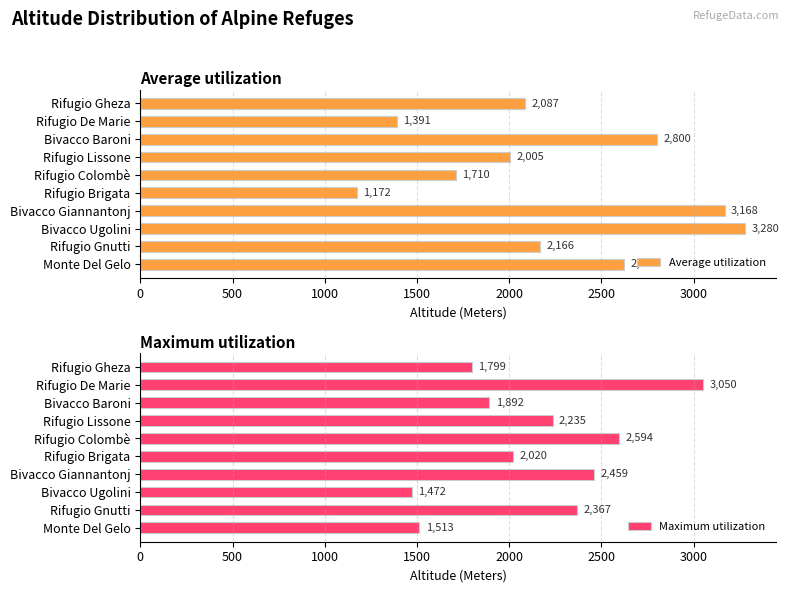

What is the greatest value displayed?

3280